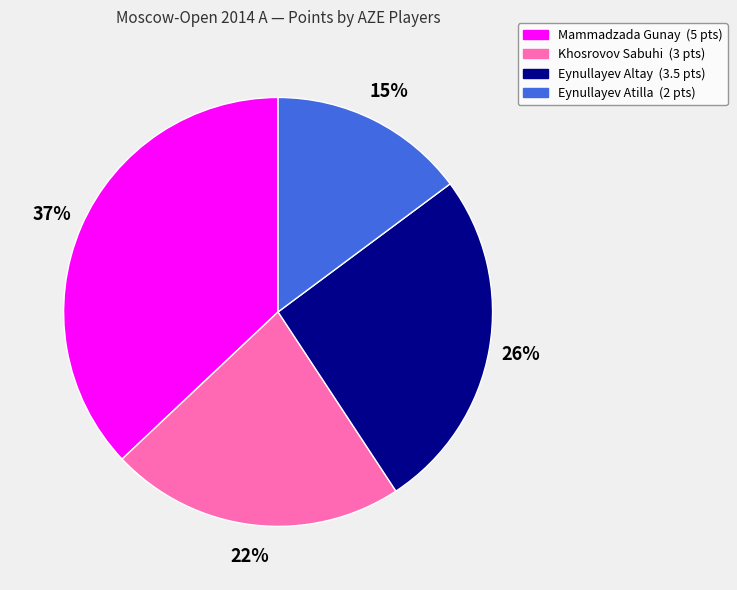

Is there any slice that represents more than half of the pie?

No